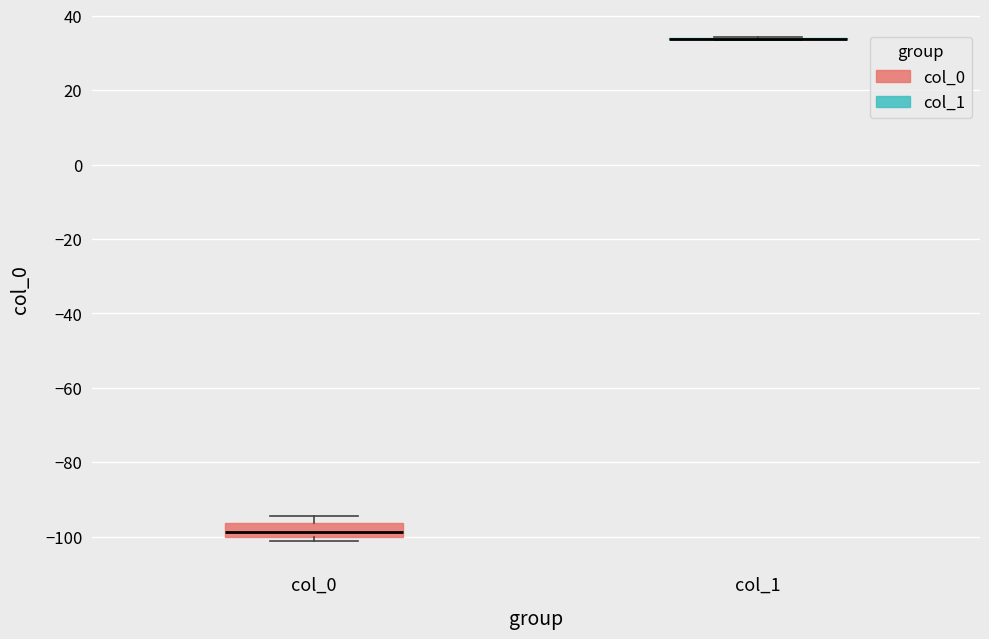

Reading left to right, read every box against the y-axis: the position of its median line, the range the box covers, and the ends of its whiskers. The values are not printed on the chart, so give them approximately, as read against the axis.

col_0: median -98, box -100 to -96, whiskers -102 to -94
col_1: box collapsed to a line at 34, whiskers 34 to 34